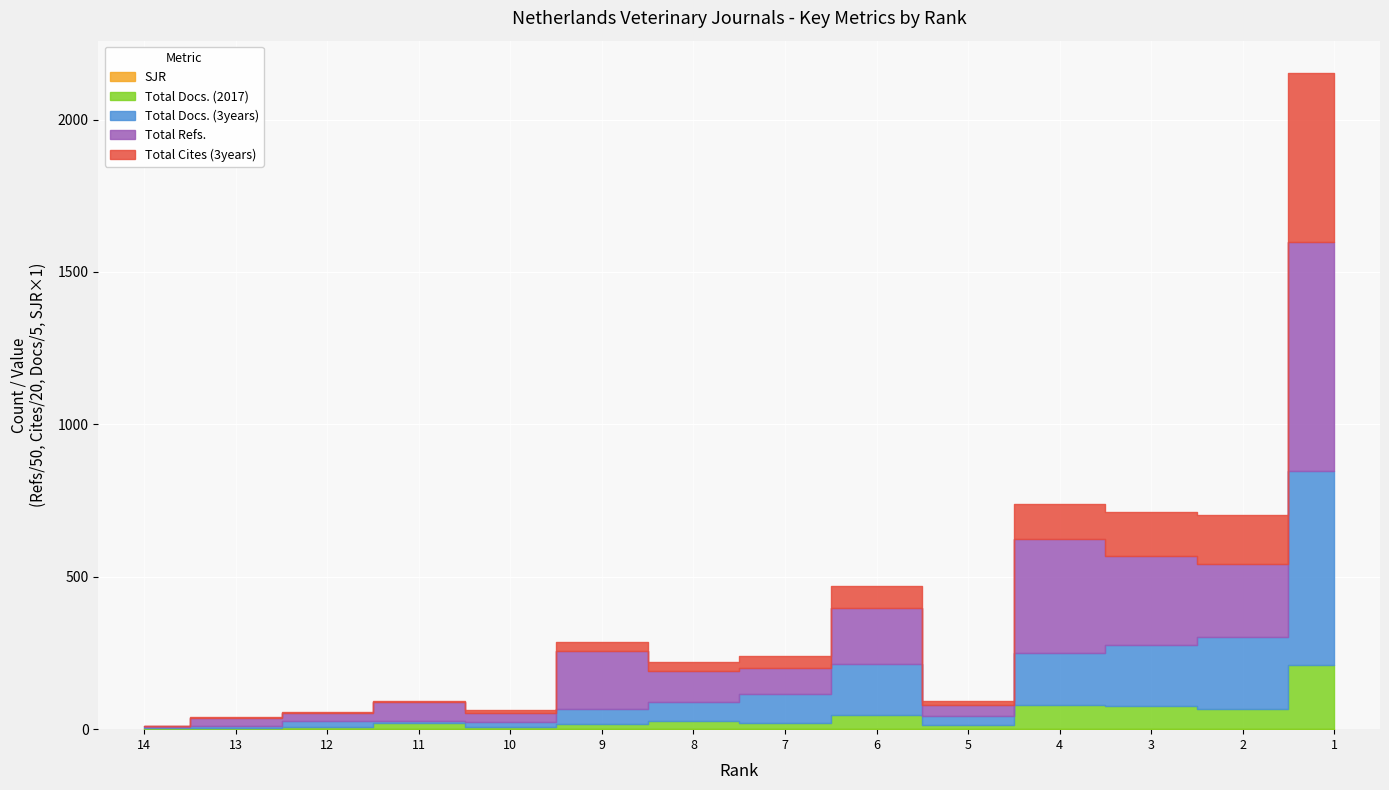

At which category is the sum across all series the highest?

1